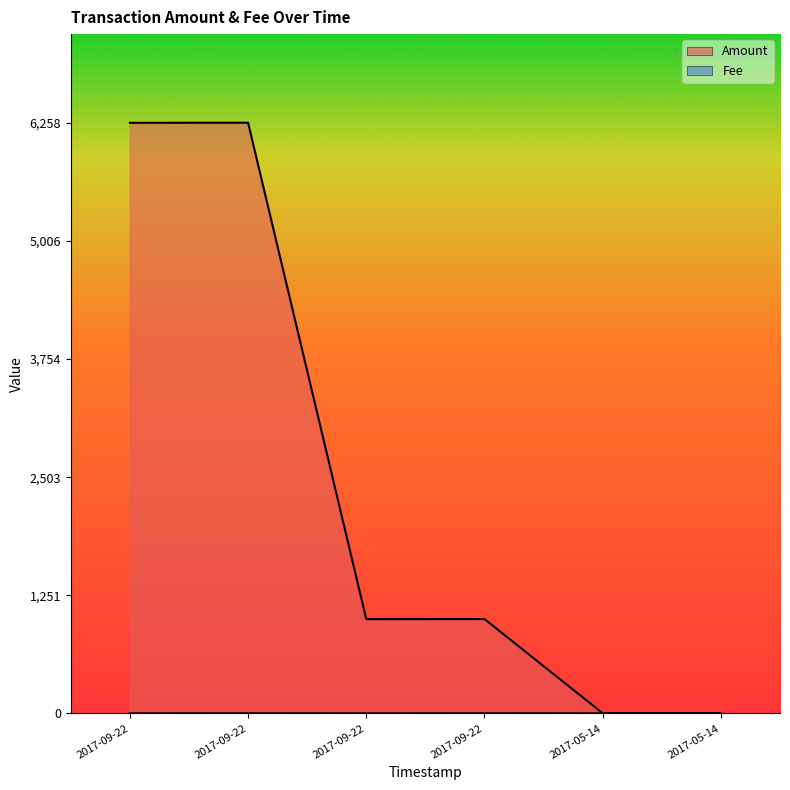

True or false: Fee and Amount cross at least once.

False